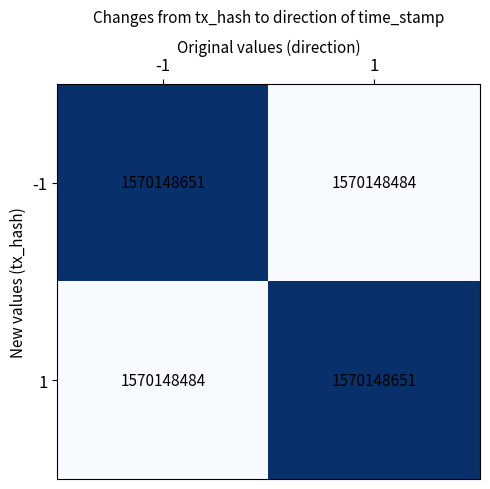

Where is 1 nearest to the value 0?

-1